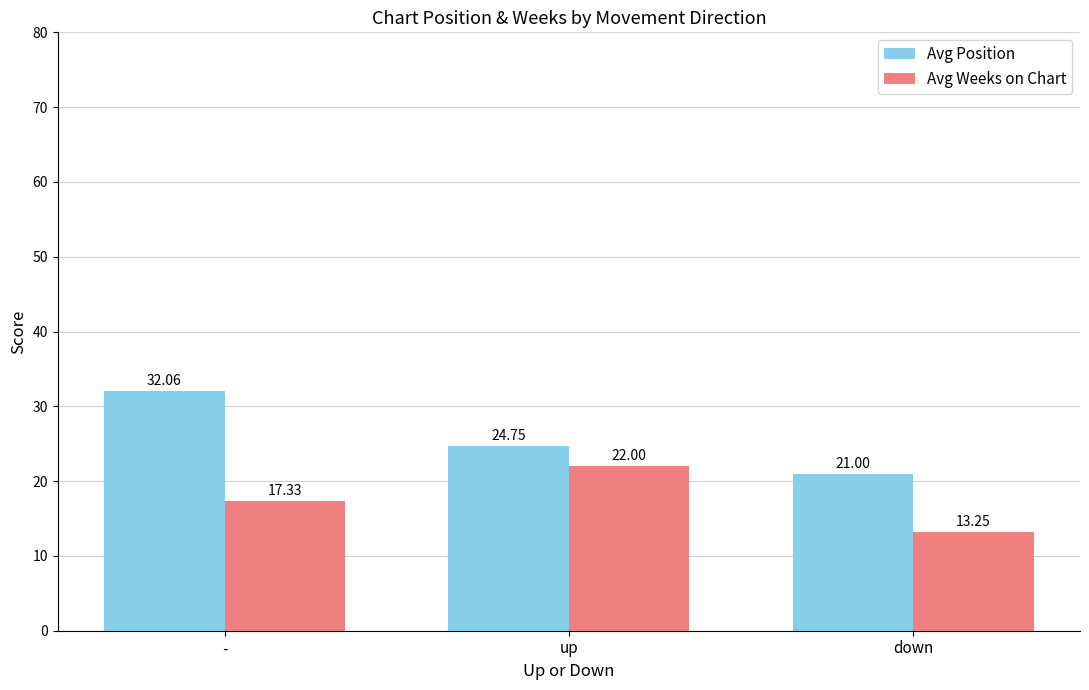

Is the value of Avg Position at up greater than the value of Avg Weeks on Chart at up?

Yes